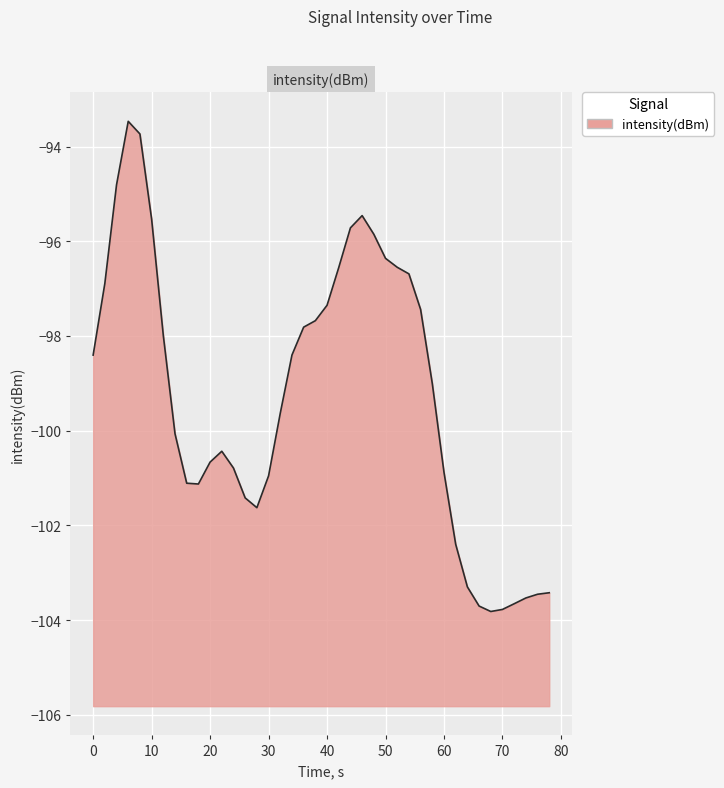

What value does the data have at 50?

-96.4